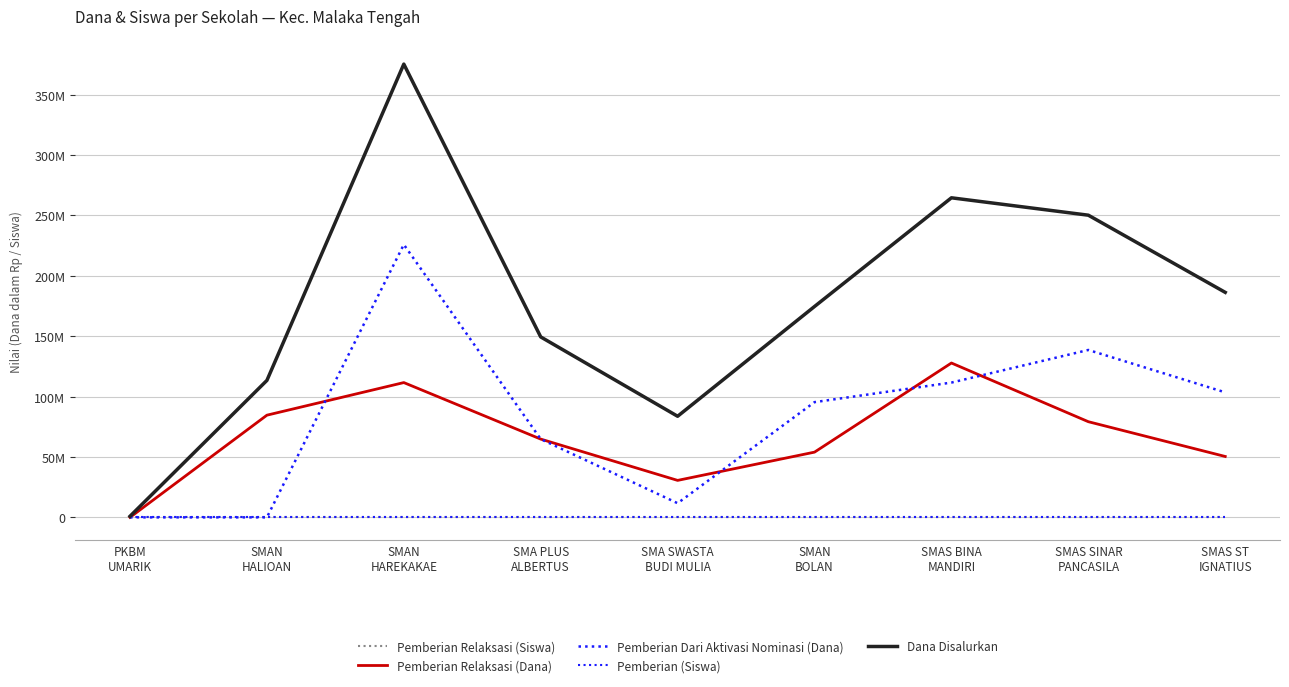

Is it true that Pemberian Dari Aktivasi Nominasi (Dana) equals 218140578 at SMAS SINAR
PANCASILA?

False